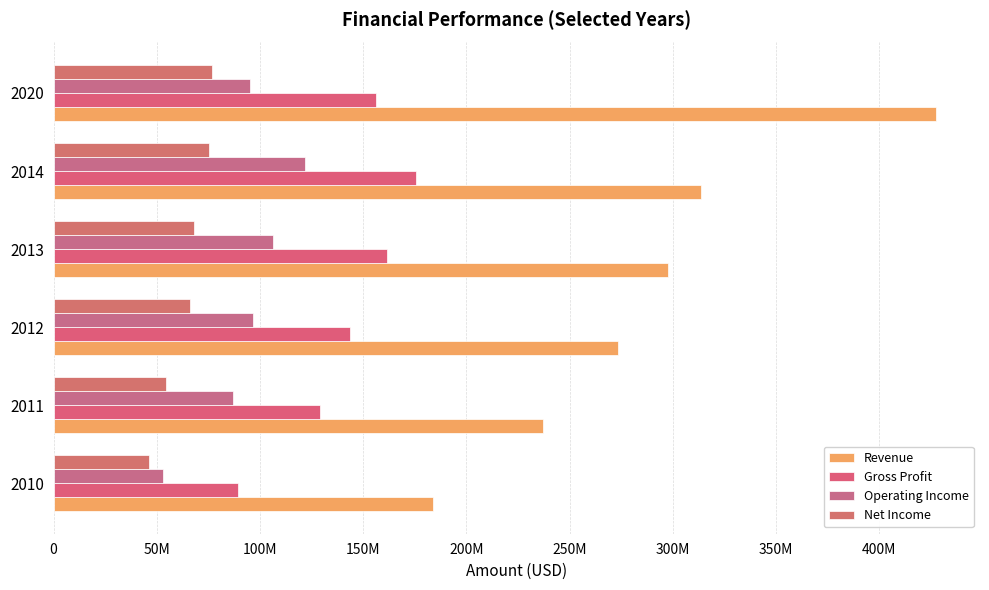

Which series has the largest total across all categories?

Revenue